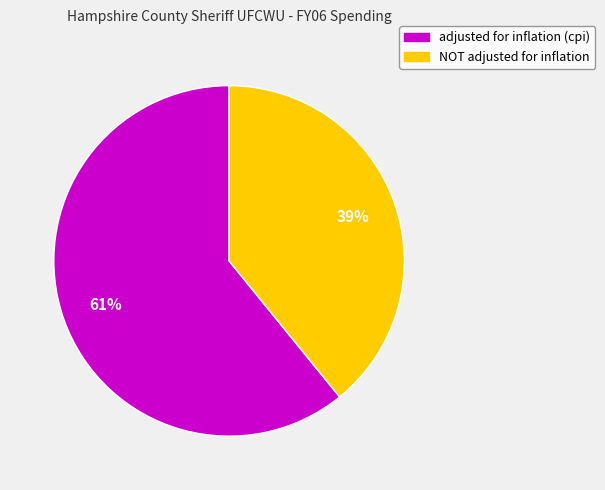

To the nearest percent, what portion does adjusted for inflation (cpi) represent?

61%